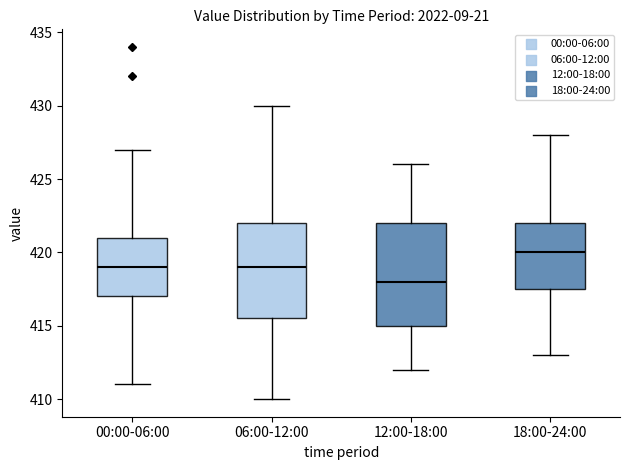

Reading left to right, read every box against the y-axis: the position of its median line, the range the box covers, and the ends of its whiskers. The values are not printed on the chart, so give them approximately, as read against the axis.

00:00-06:00: median 419.0, box 417.0 to 421.0, whiskers 411.0 to 427.0
06:00-12:00: median 419.0, box 415.5 to 422.0, whiskers 410.0 to 430.0
12:00-18:00: median 418.0, box 415.0 to 422.0, whiskers 412.0 to 426.0
18:00-24:00: median 420.0, box 417.5 to 422.0, whiskers 413.0 to 428.0